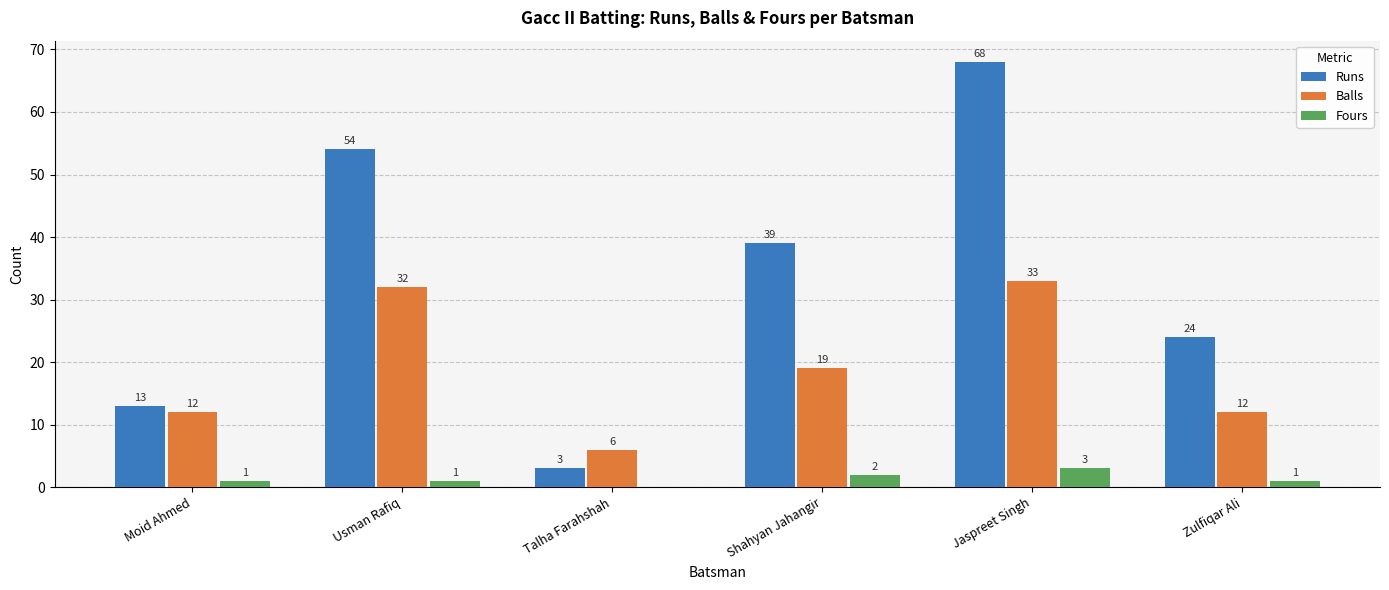

Is it true that Balls equals 18 at Zulfiqar Ali?

False